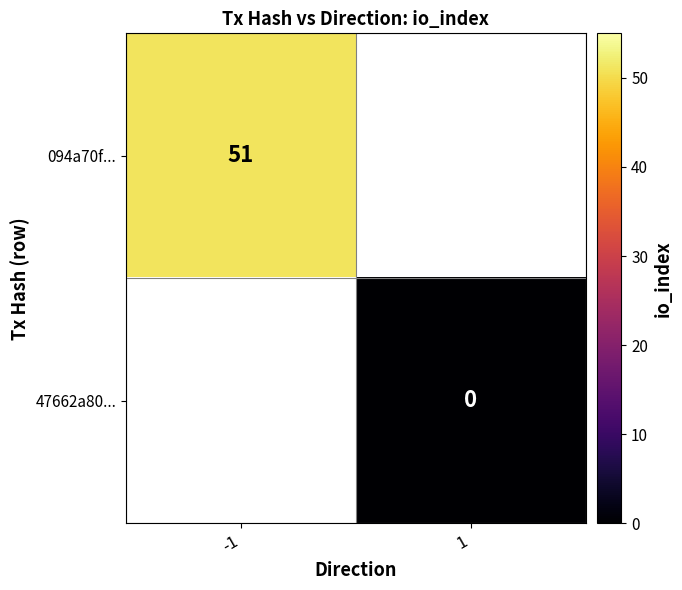

The value of 094a70f... at -1 is 78. True or false?

False